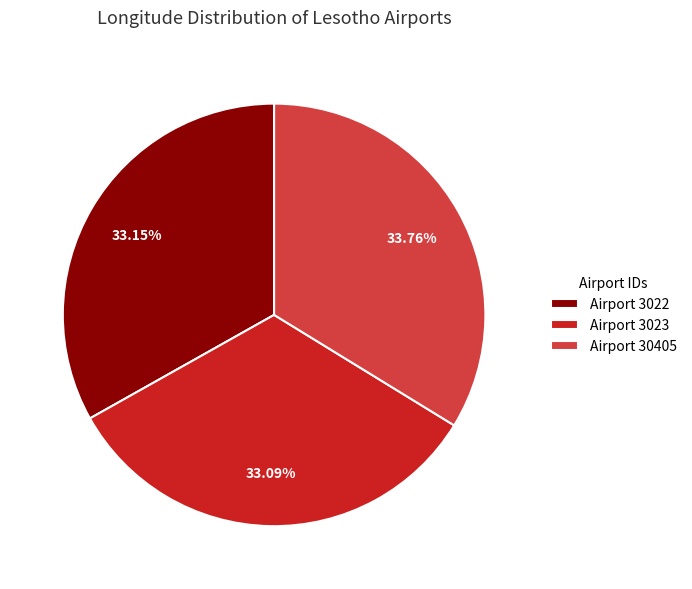

Which category has the biggest portion of the pie?

Airport 30405